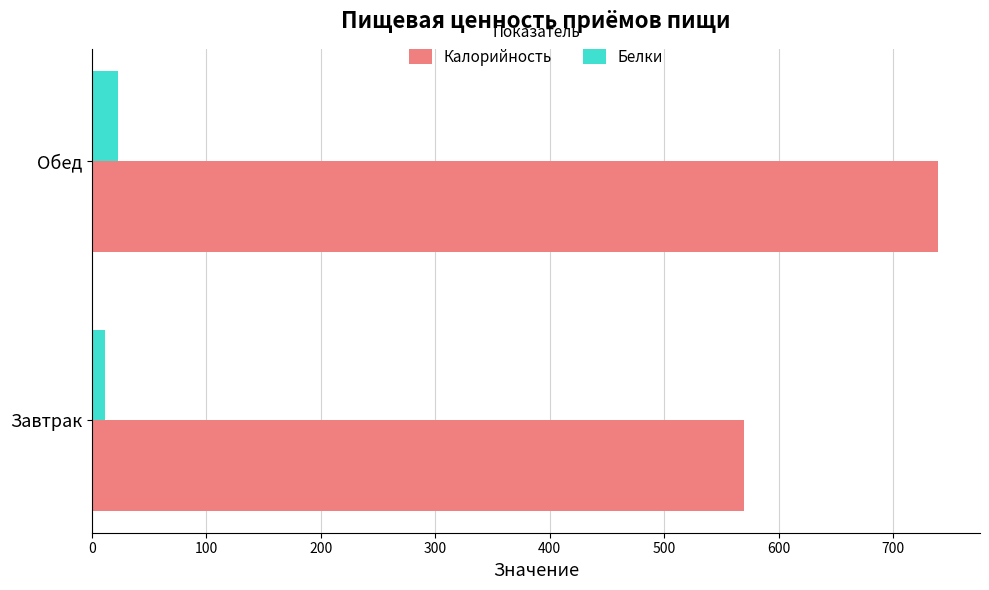

What is the difference between the maximum and minimum values in the Калорийность series?

169.5